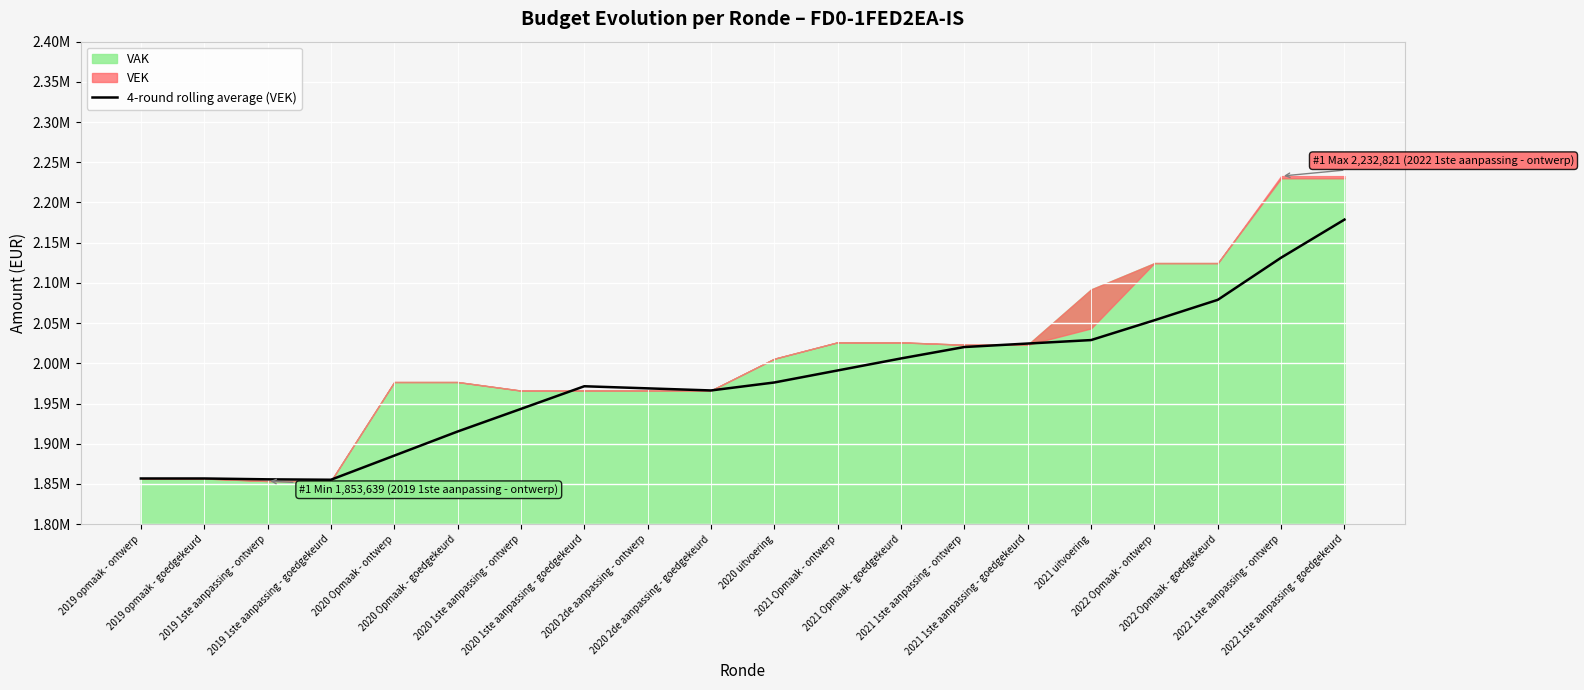

At which label does the data first exceed 1976178?

2020 uitvoering